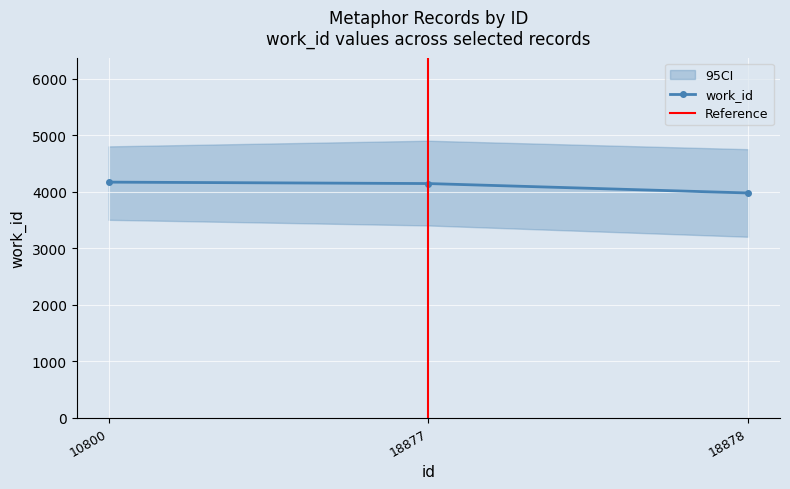

Reading right to left, list all the values displayed in this chart.

3975	4142	4167